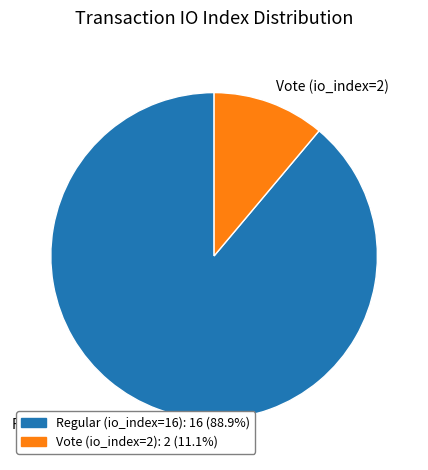

Which slice is the smallest?

Vote (io_index=2)